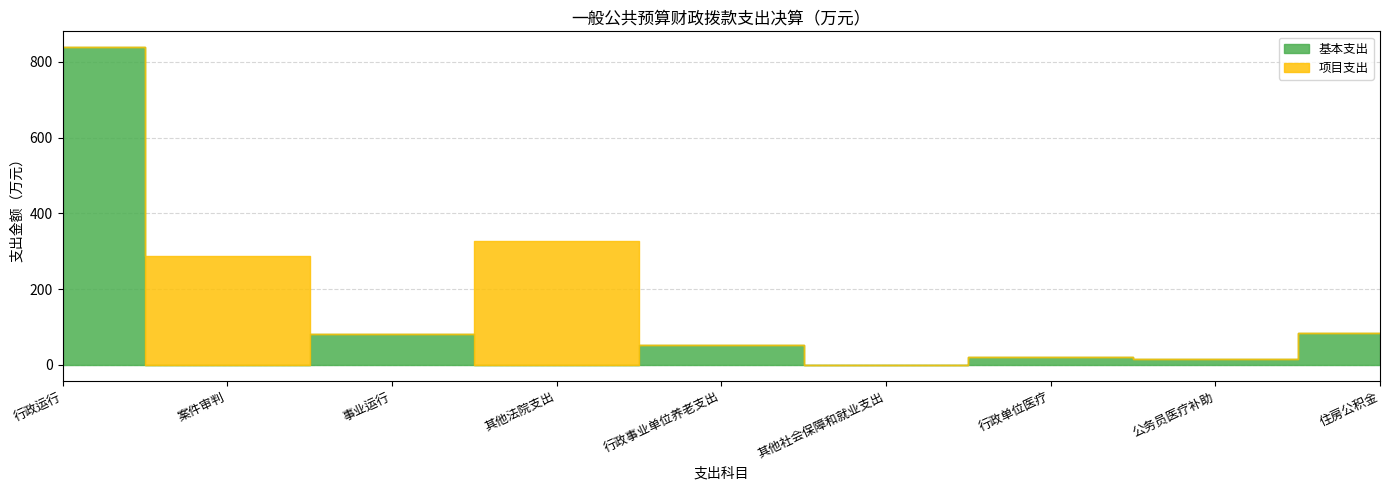

In 项目支出, how many points are lower than both neighbors (excluding endpoints)?

1